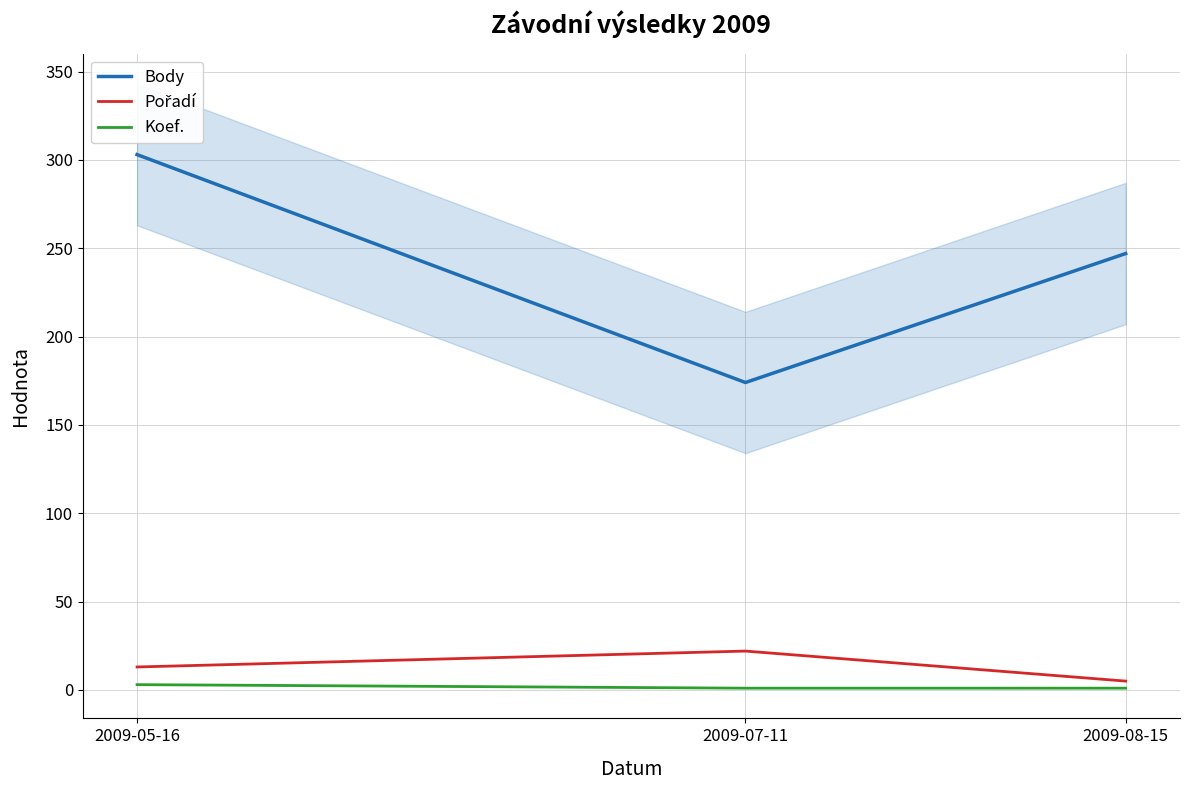

Which series has the widest spread of values?

Body